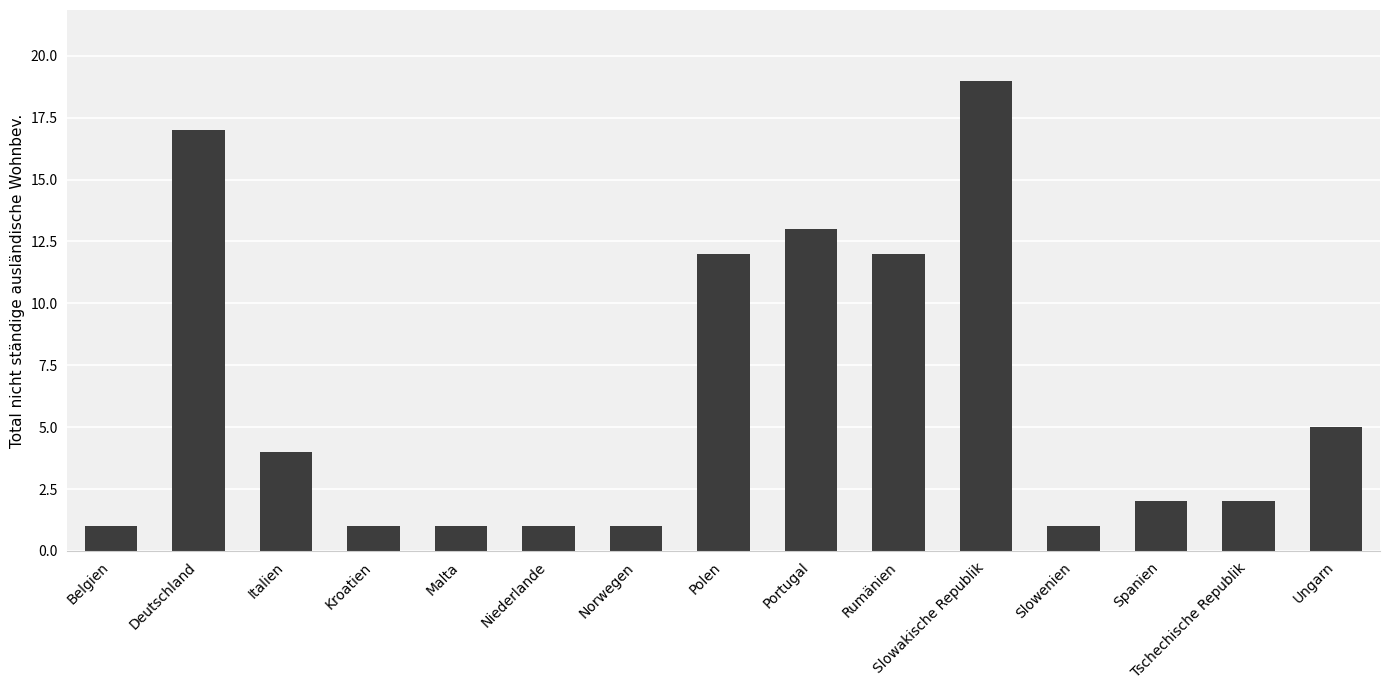

What is the value of the 3rd bar from the left?

4